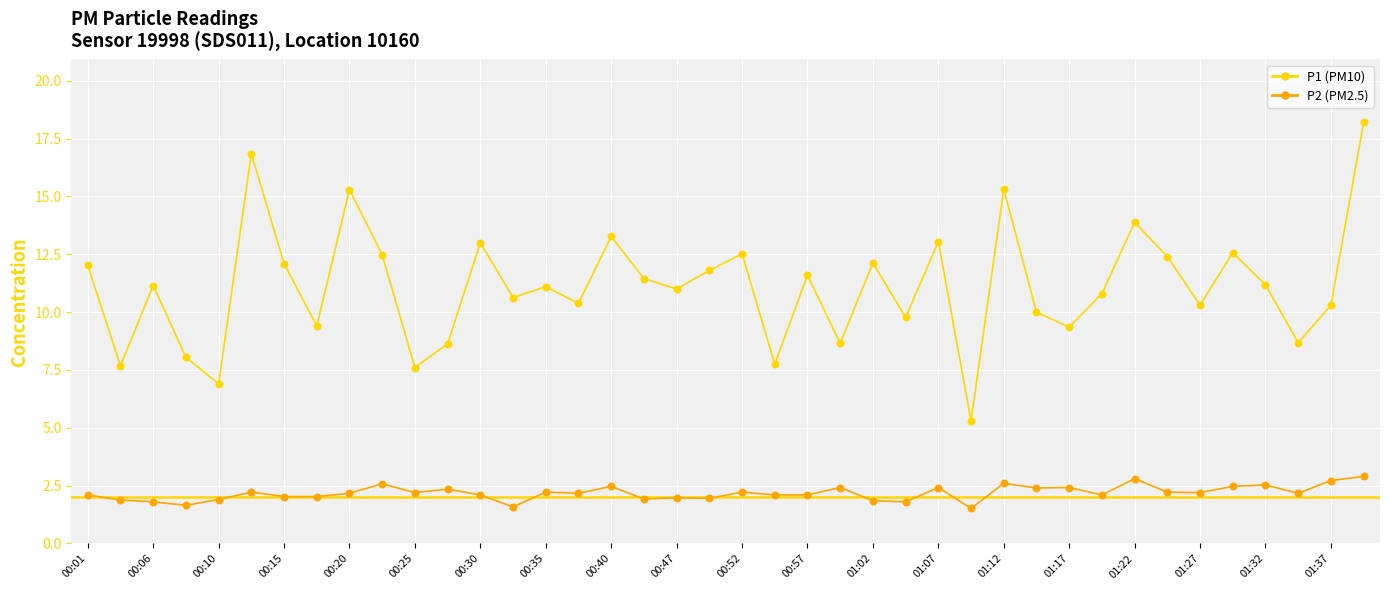

What is the greatest value displayed?

18.2